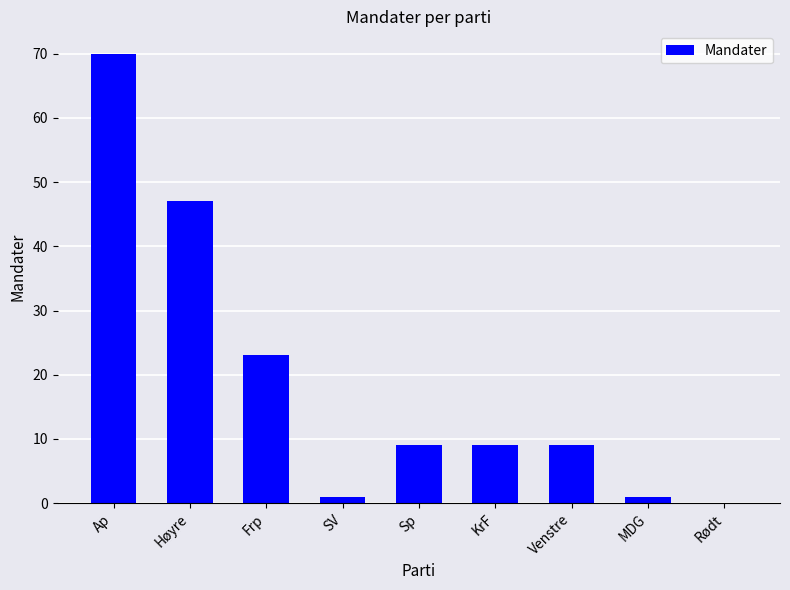

Is it true that the value at Sp is 9?

True